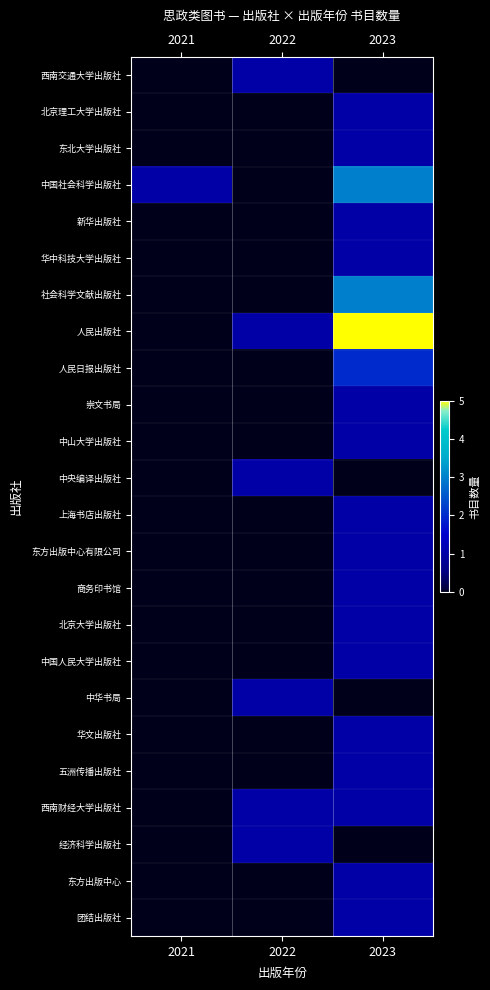

At how many categories does at least one series exceed 2?

1